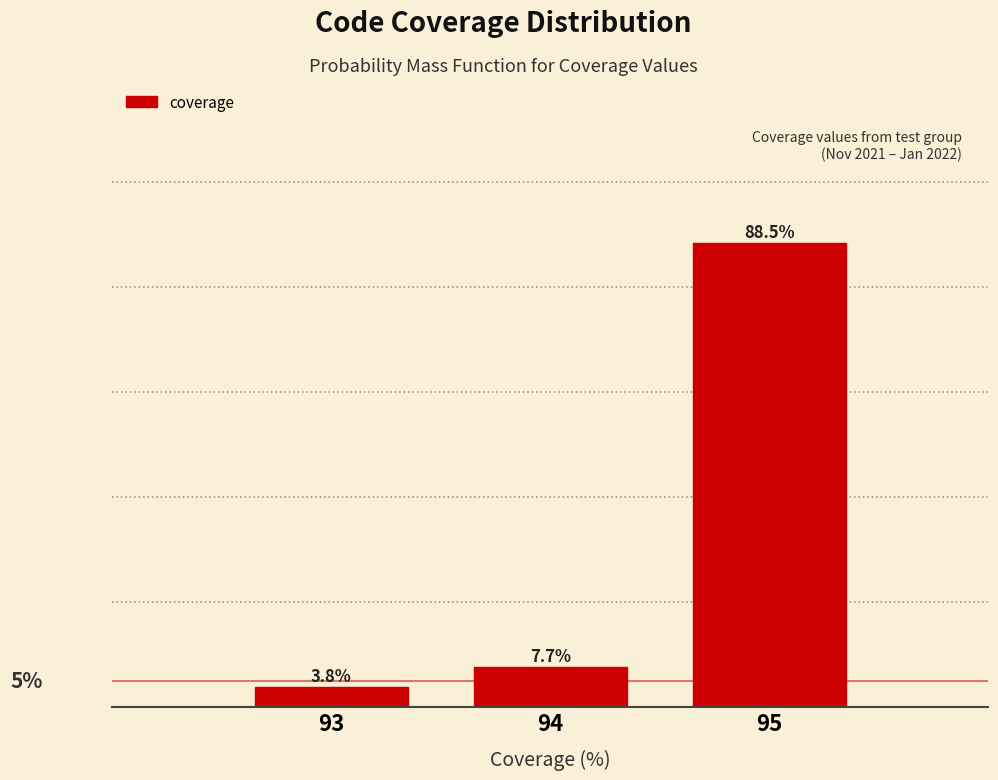

List the labels in order of value, smallest first.

93, 94, 95